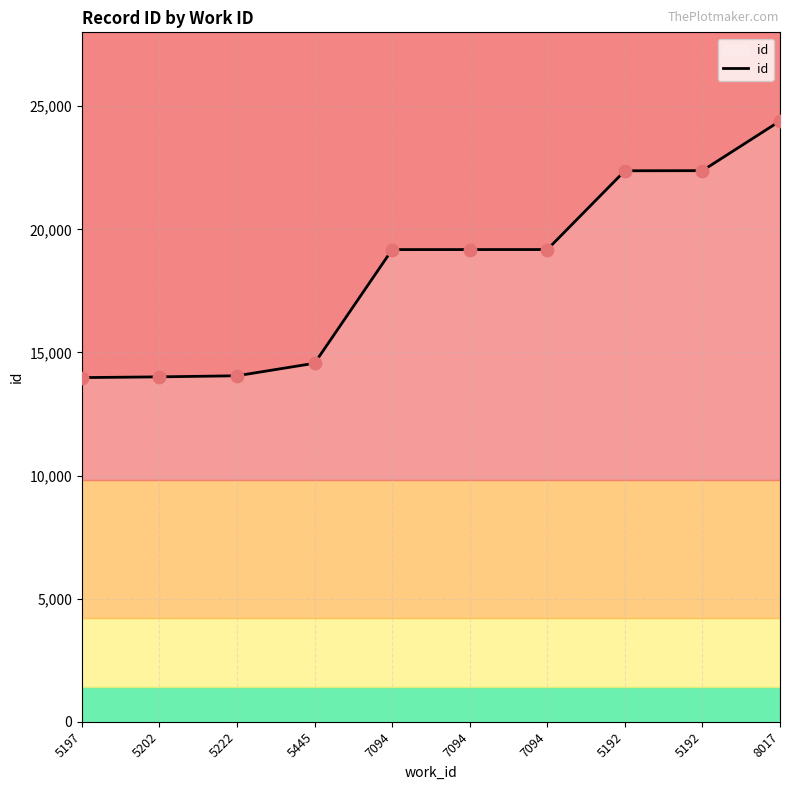

Does the chart have visible grid lines?

Yes